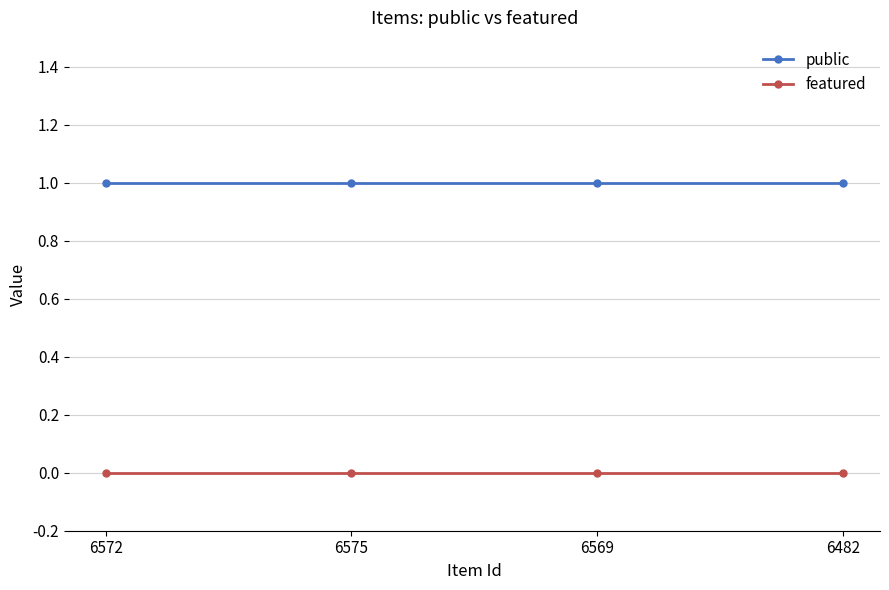

What is the label of the 1st point from the left?

6572